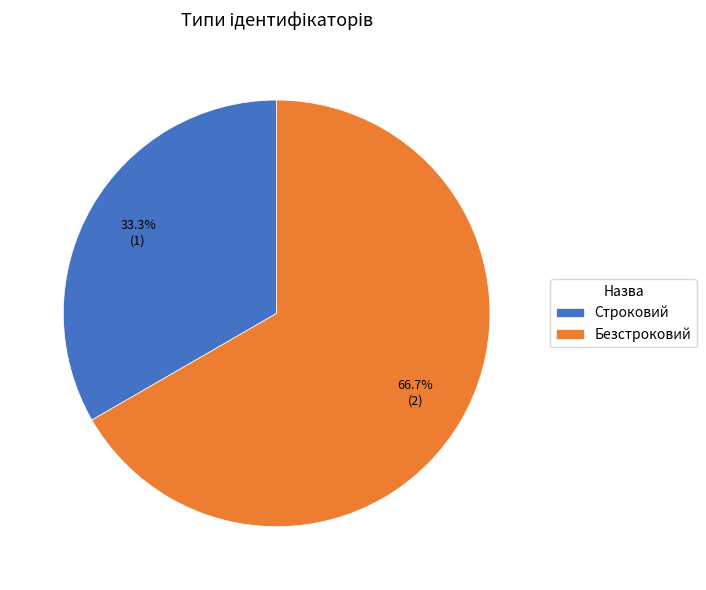

What portion of the pie excludes Безстроковий?

33.3%